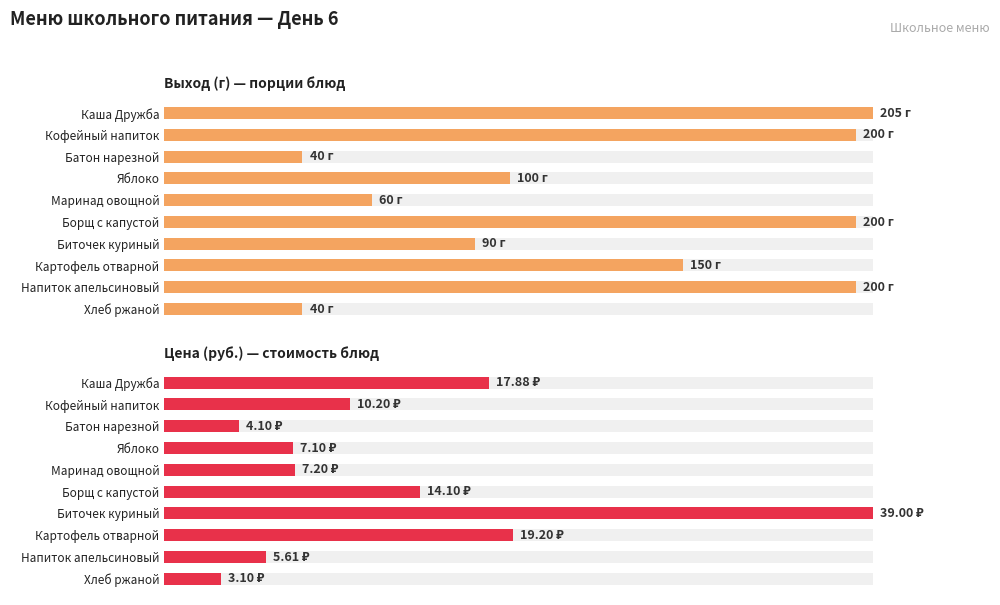

Where is Выход (г) — порции блюд nearest to the value 122?

Яблоко